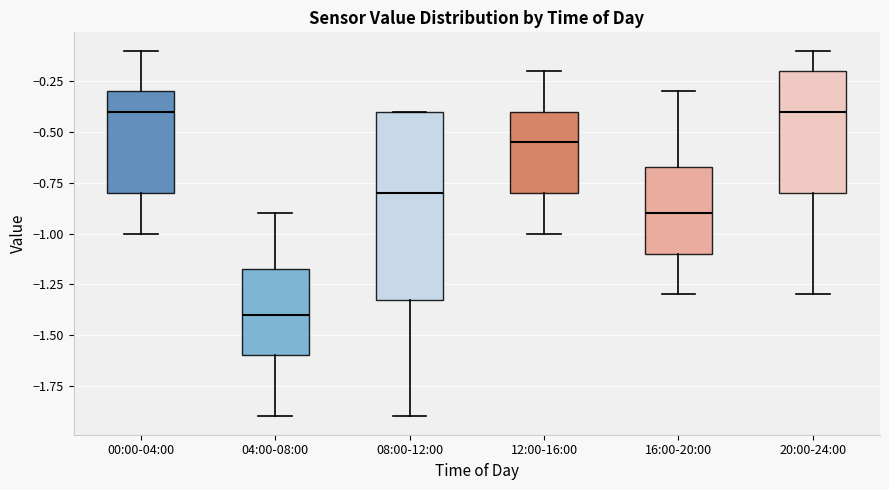

Comparing the boxes themselves (not the whiskers), which one is the tallest?

08:00-12:00